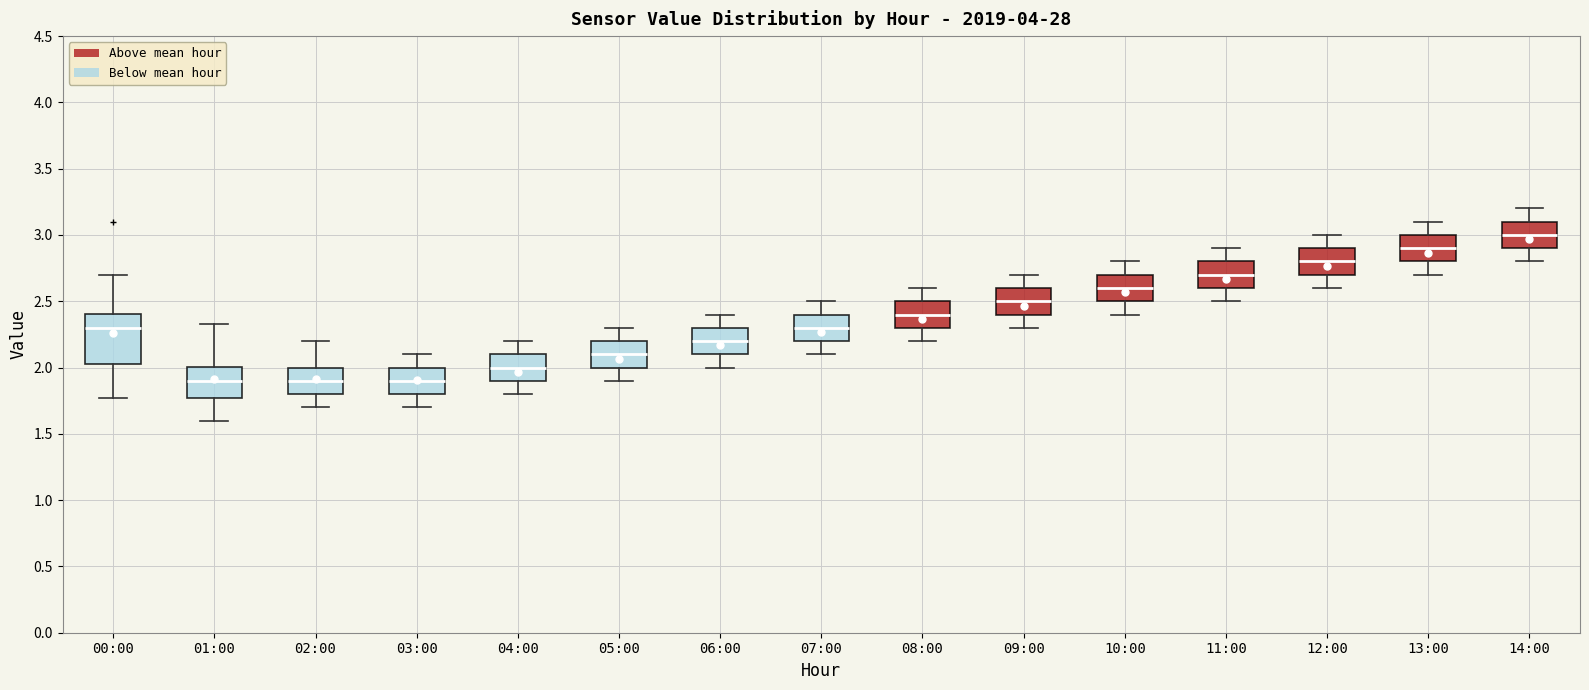

Reading left to right, transcribe this box plot: for each box, give where its median line is, the range the box spans, and where its two whiskers end, as read against the y-axis. The values are not printed on the chart, so give them approximately, as read against the axis.

00:00: median 2.30, box 2.05 to 2.40, whiskers 1.75 to 2.70
01:00: median 1.90, box 1.75 to 2.00, whiskers 1.60 to 2.35
02:00: median 1.90, box 1.80 to 2.00, whiskers 1.70 to 2.20
03:00: median 1.90, box 1.80 to 2.00, whiskers 1.70 to 2.10
04:00: median 2.00, box 1.90 to 2.10, whiskers 1.80 to 2.20
05:00: median 2.10, box 2.00 to 2.20, whiskers 1.90 to 2.30
06:00: median 2.20, box 2.10 to 2.30, whiskers 2.00 to 2.40
07:00: median 2.30, box 2.20 to 2.40, whiskers 2.10 to 2.50
08:00: median 2.40, box 2.30 to 2.50, whiskers 2.20 to 2.60
09:00: median 2.50, box 2.40 to 2.60, whiskers 2.30 to 2.70
10:00: median 2.60, box 2.50 to 2.70, whiskers 2.40 to 2.80
11:00: median 2.70, box 2.60 to 2.80, whiskers 2.50 to 2.90
12:00: median 2.80, box 2.70 to 2.90, whiskers 2.60 to 3.00
13:00: median 2.90, box 2.80 to 3.00, whiskers 2.70 to 3.10
14:00: median 3.00, box 2.90 to 3.10, whiskers 2.80 to 3.20